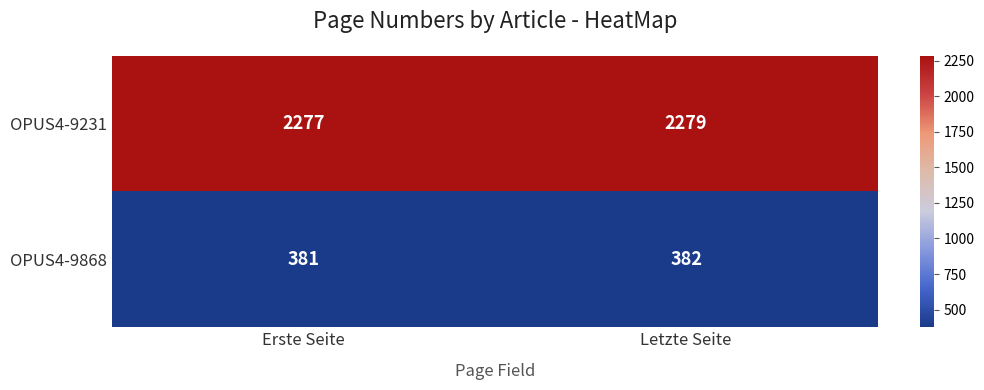

Where is OPUS4-9231 nearest to the value 2278?

Erste Seite